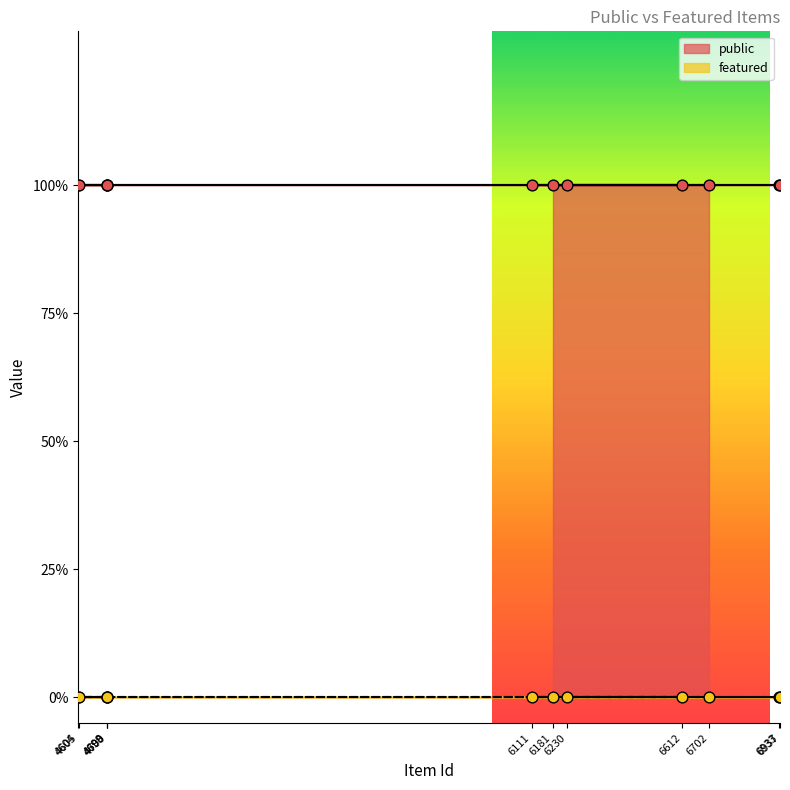

What are all the series names shown in the legend?

public, featured